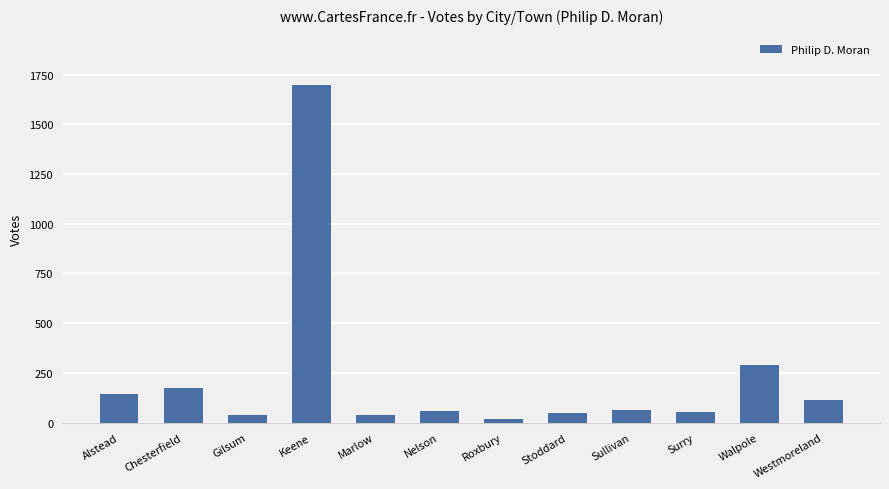

At which label is the value closest to 857?

Walpole